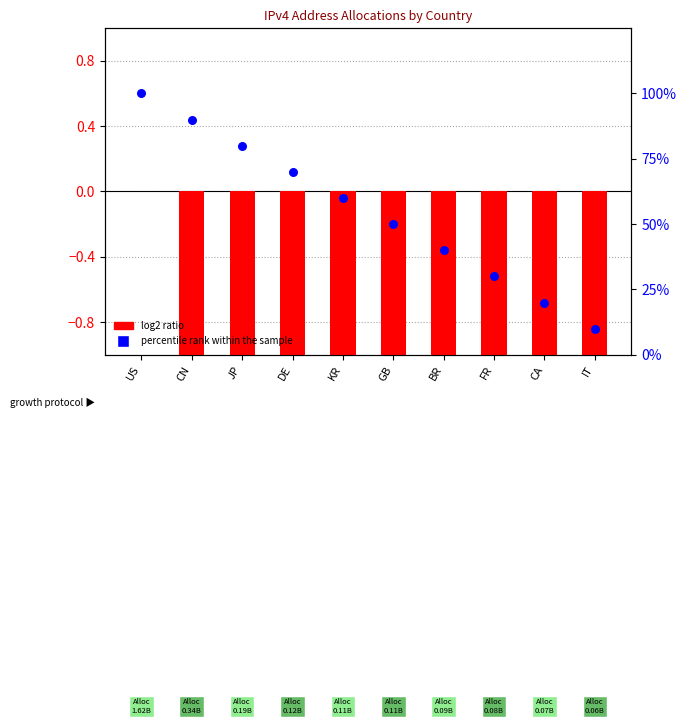

Which series contains the lowest Y value?

log2 ratio